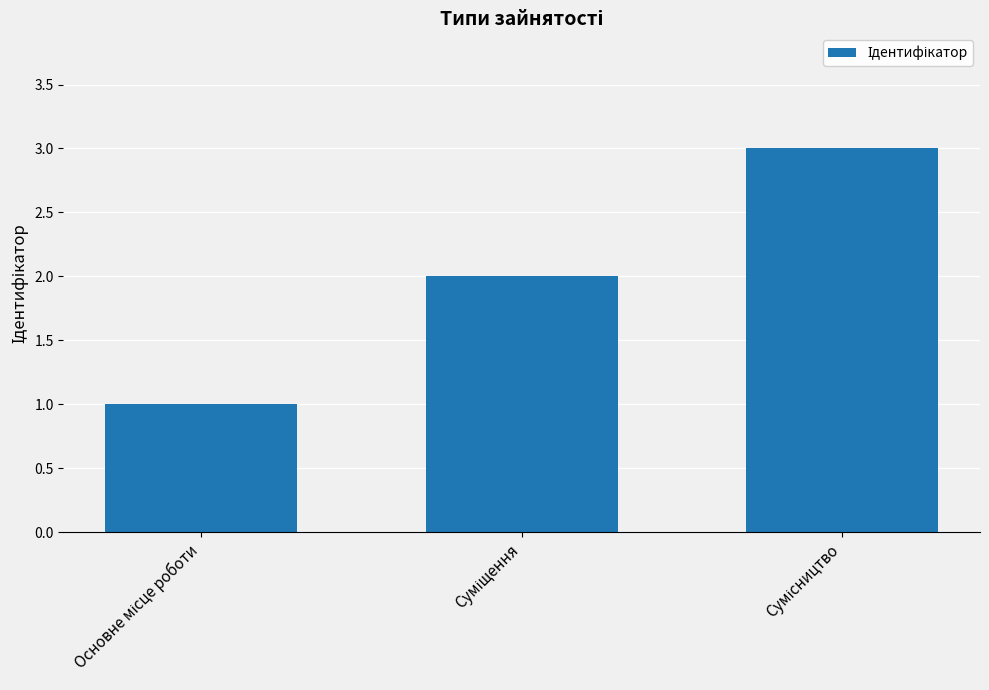

What is the sum of all values?

6